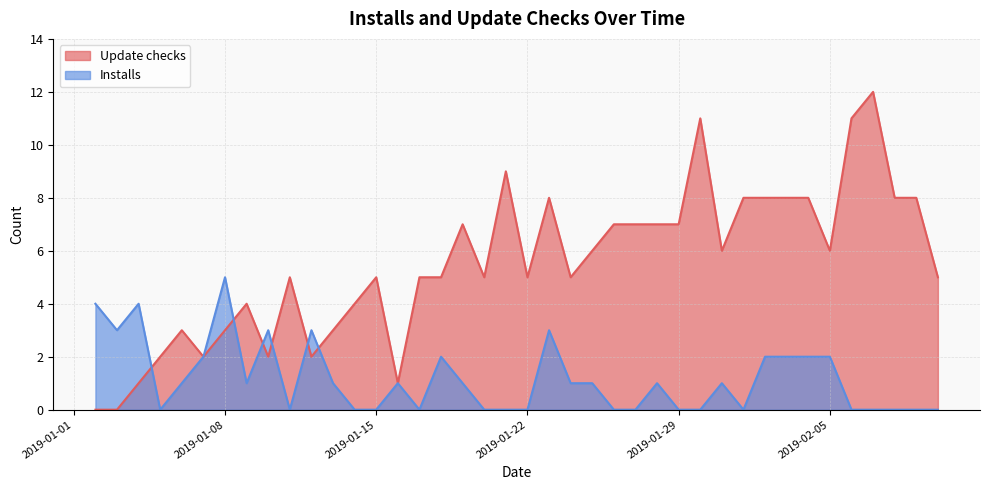

List the series in order of their peak value, highest first.

Update checks, Installs